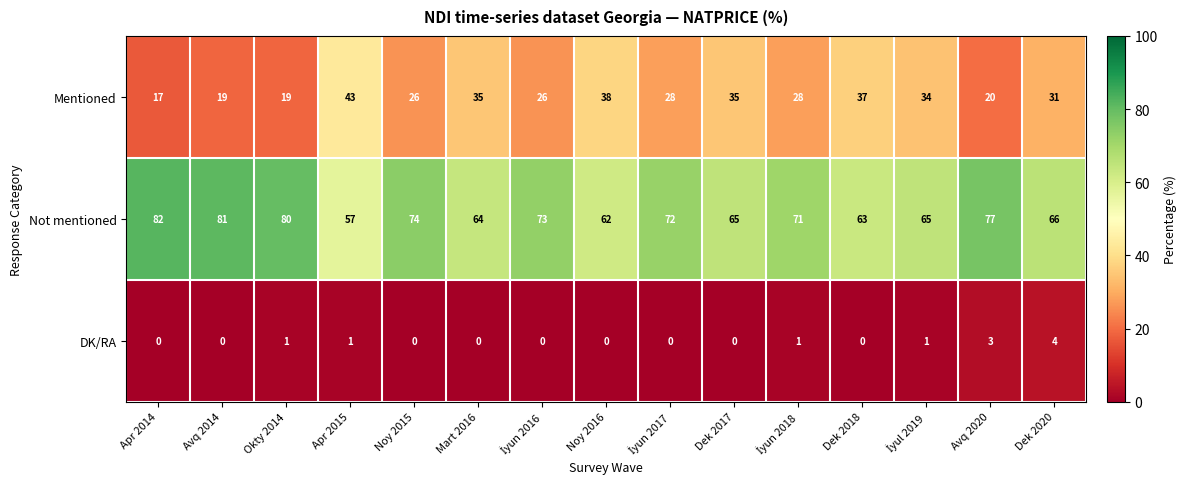

What value does the Mentioned series have at Avq 2014?

19